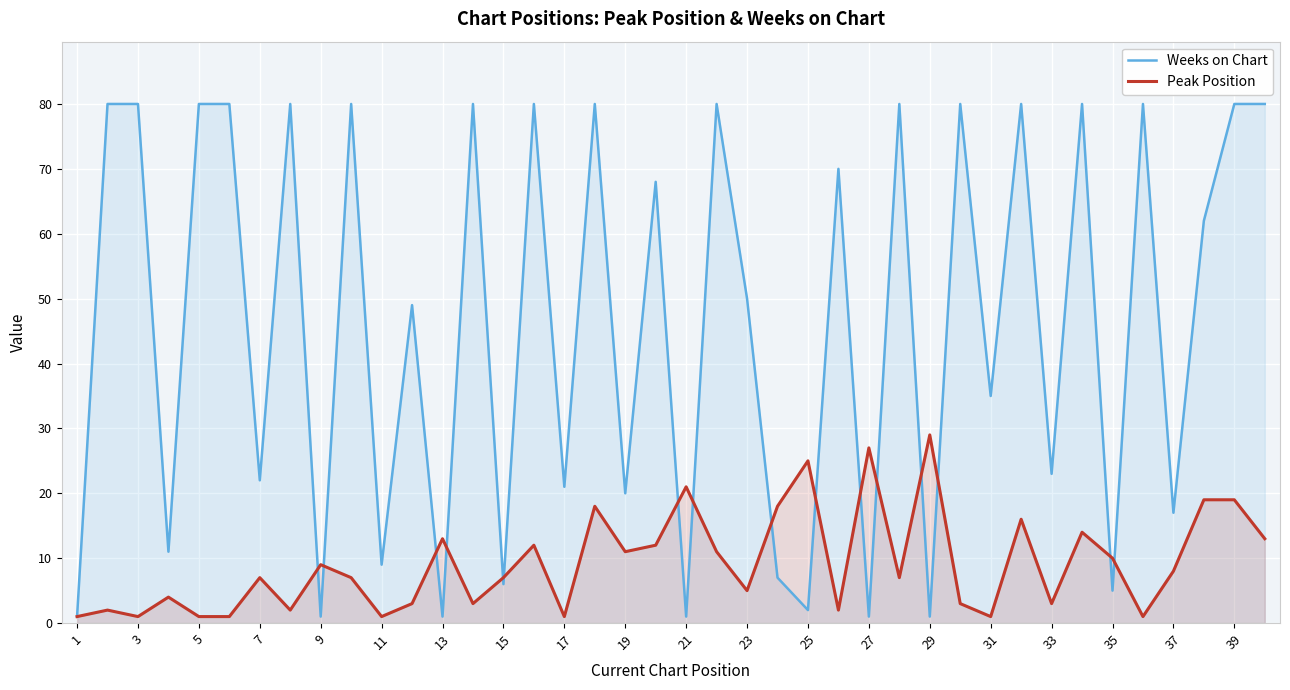

How many data points does each series have?

40